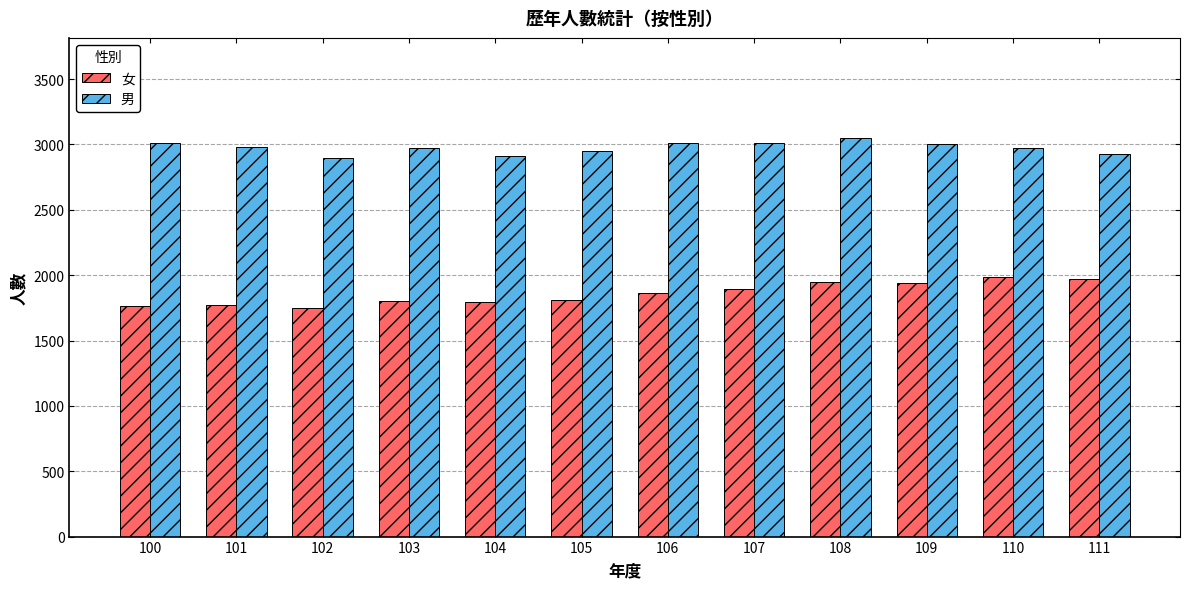

What is the difference between the 女 values at 110 and 100?

227